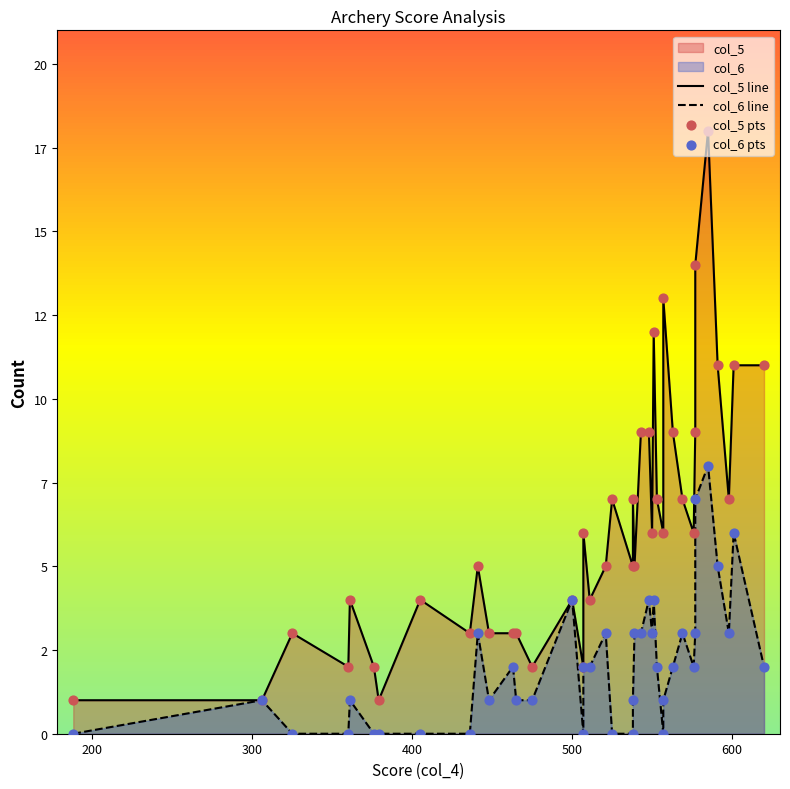

Which series has the widest spread of Y values?

col_5 line